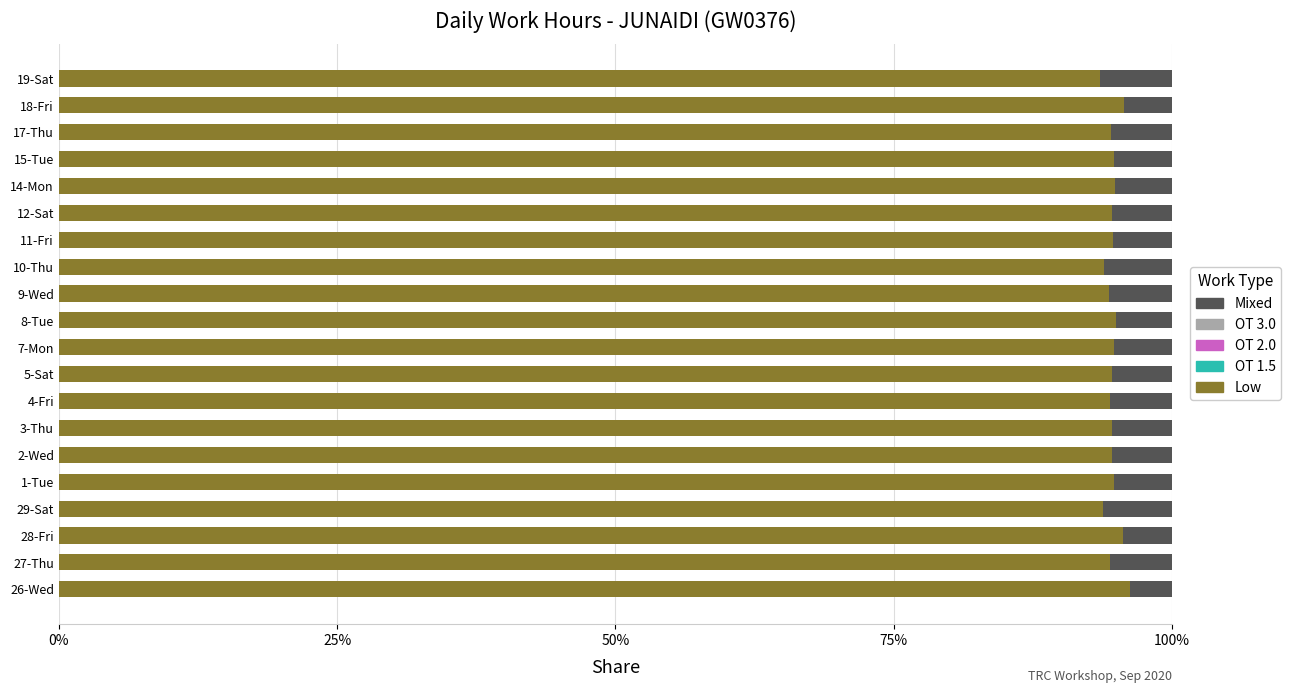

Is it true that Low equals 49.2 at 19-Sat?

False